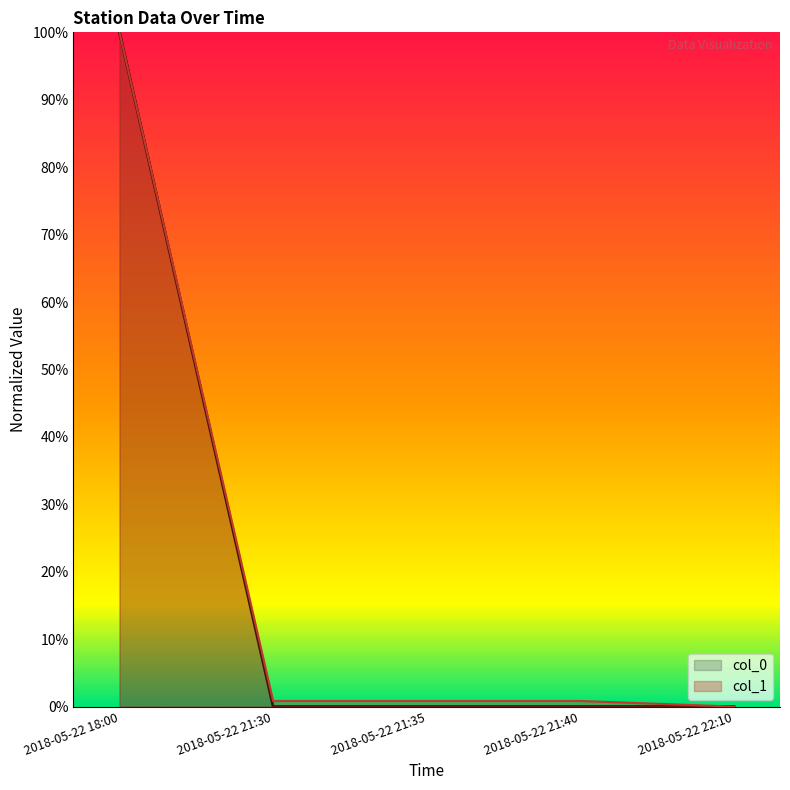

Is it true that col_0 equals -0.5 at 2018-05-22 21:35?

False